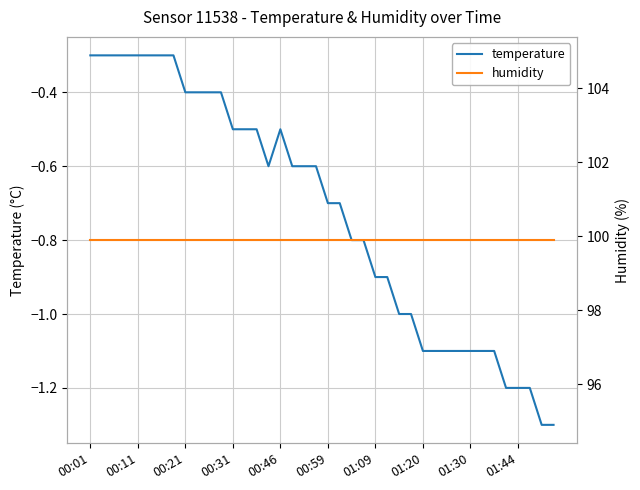

Is it true that temperature equals -1.0 at 26?

True